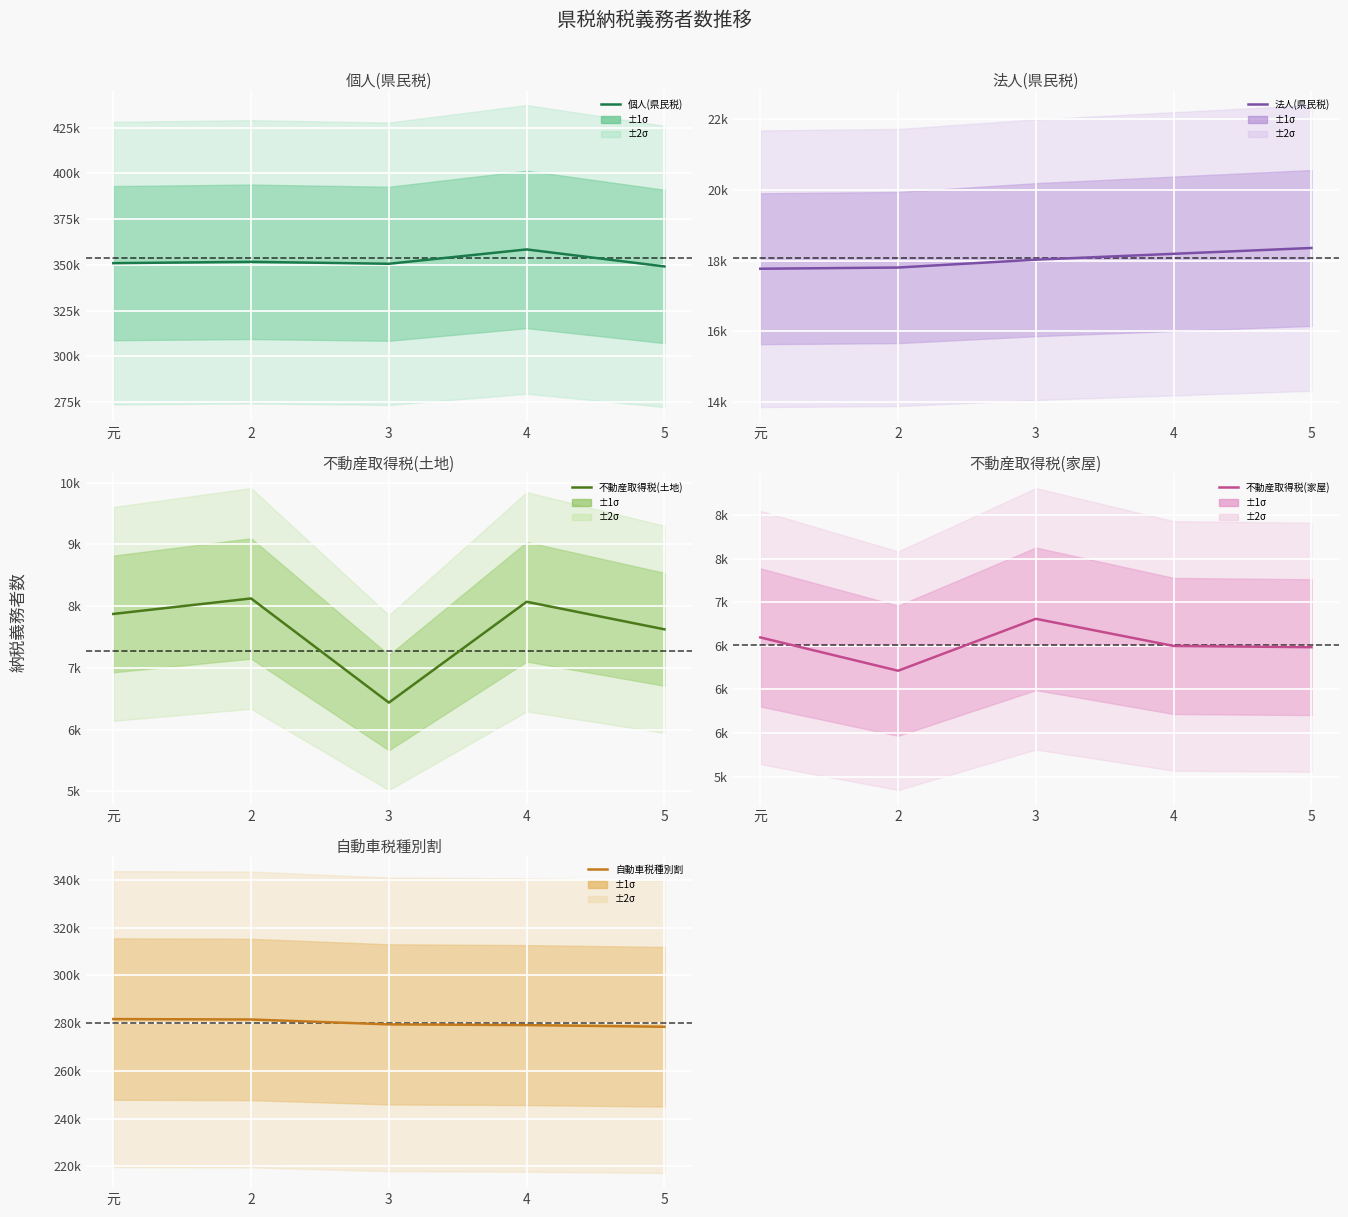

Does the chart display data point markers on the line(s)?

No